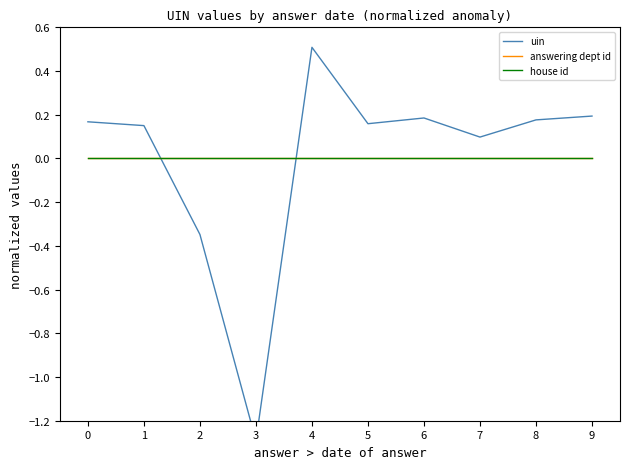

Between 4 and 8, which series saw the biggest shift?

uin